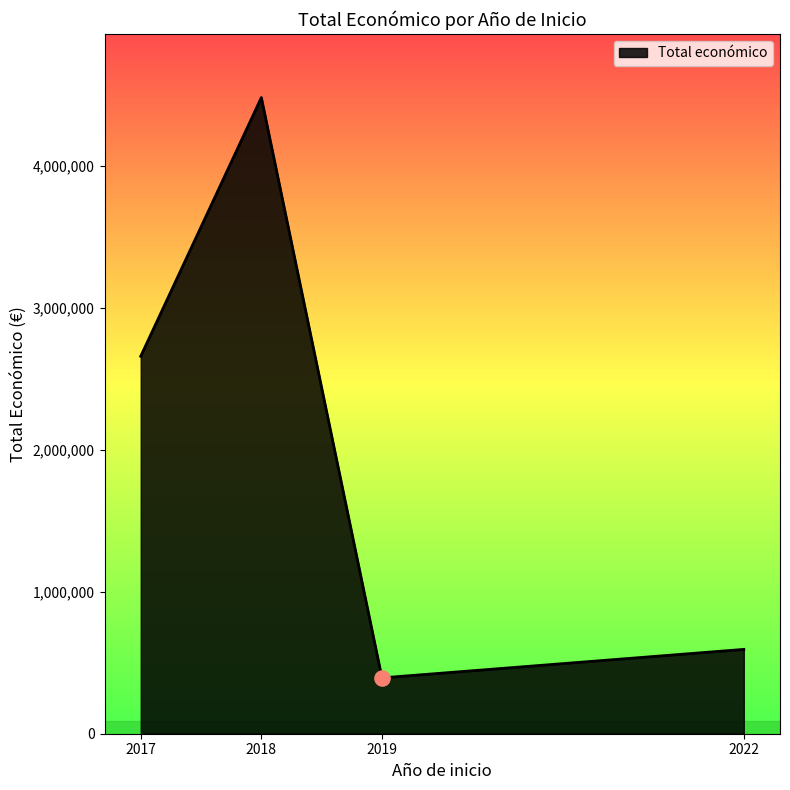

Approximately how many times larger is the value at 2017 compared to 2018?

0.6